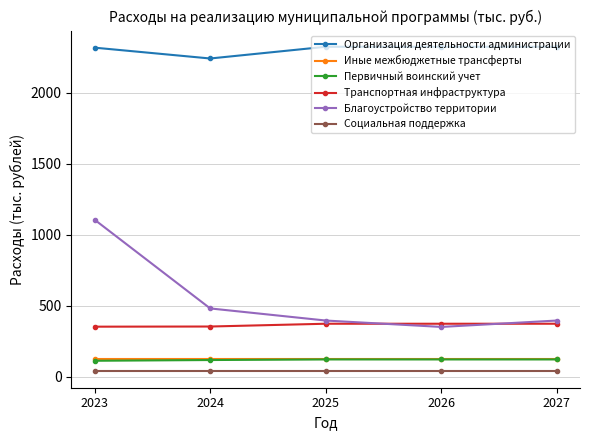

What is the sum of all Первичный воинский учет values?

597.9